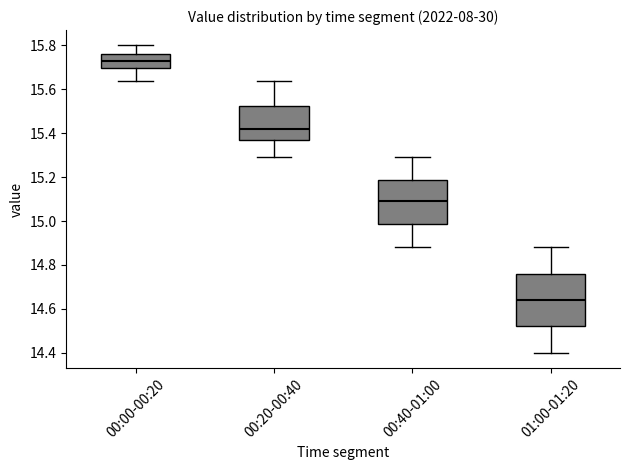

Reading left to right, read every box against the y-axis: the position of its median line, the range the box covers, and the ends of its whiskers. The values are not printed on the chart, so give them approximately, as read against the axis.

00:00-00:20: median 15.74, box 15.70 to 15.76, whiskers 15.64 to 15.80
00:20-00:40: median 15.42, box 15.36 to 15.52, whiskers 15.30 to 15.64
00:40-01:00: median 15.10, box 14.98 to 15.18, whiskers 14.88 to 15.30
01:00-01:20: median 14.64, box 14.52 to 14.76, whiskers 14.40 to 14.88